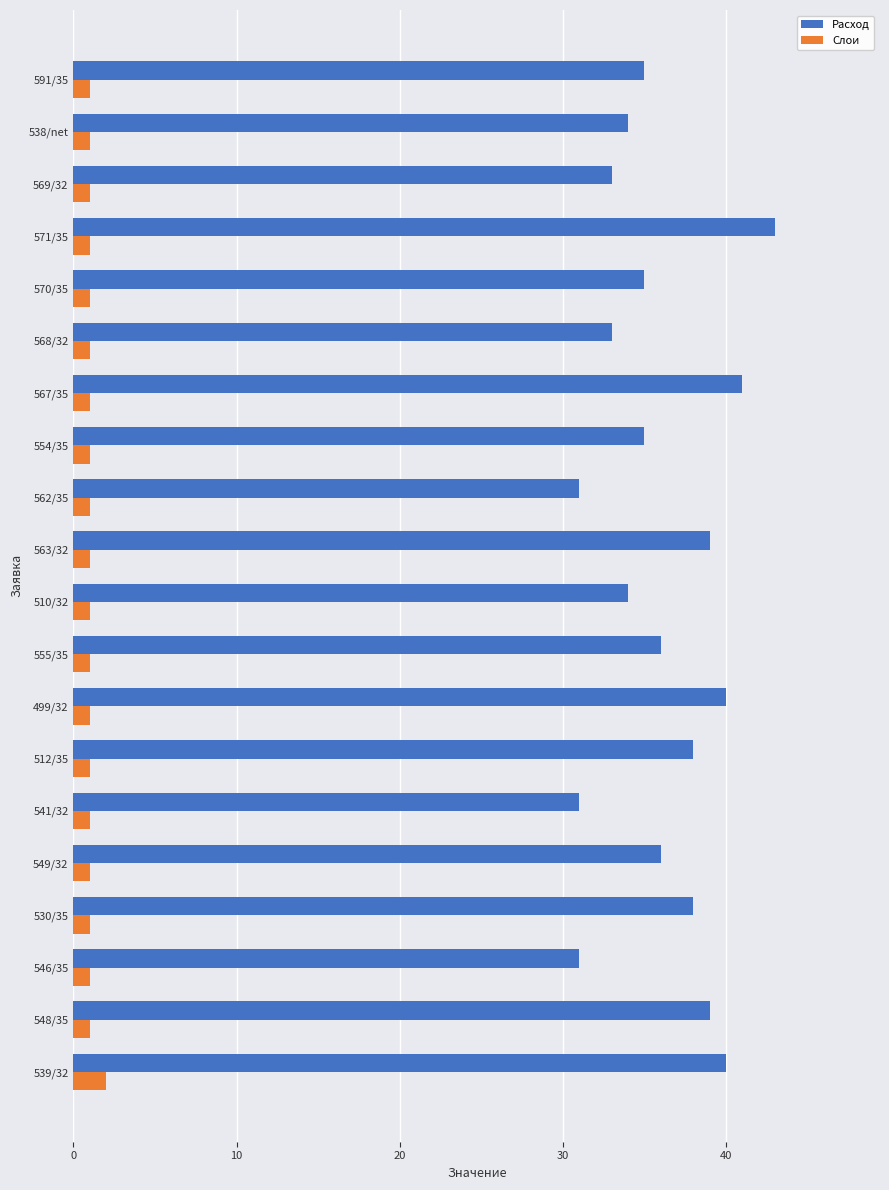

The value of Расход at 549/32 is 58. True or false?

False